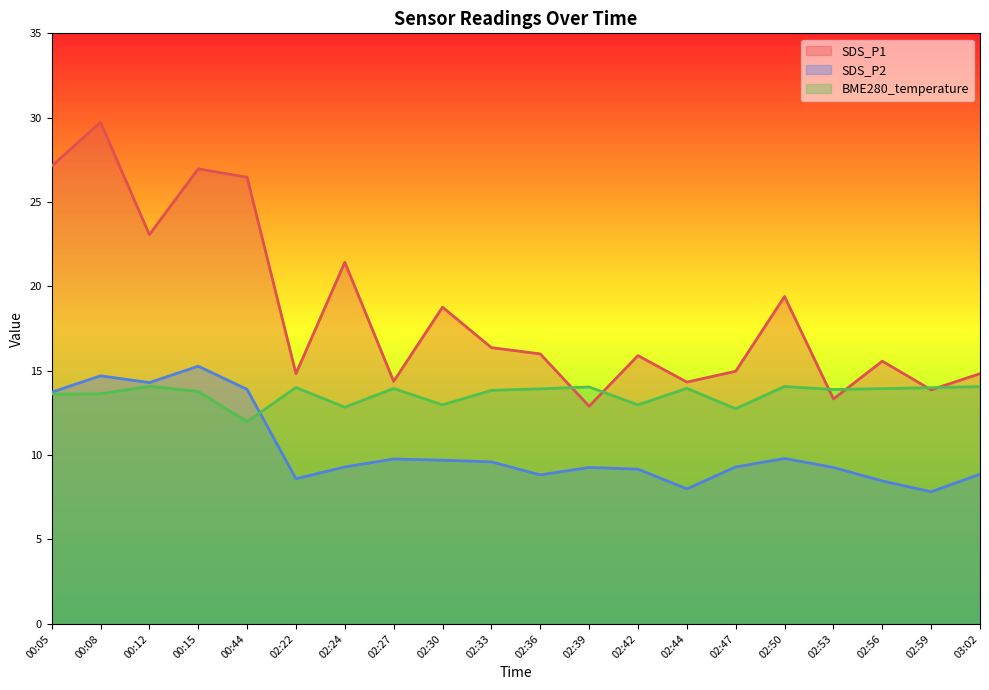

True or false: BME280_temperature and SDS_P1 cross at least once.

True